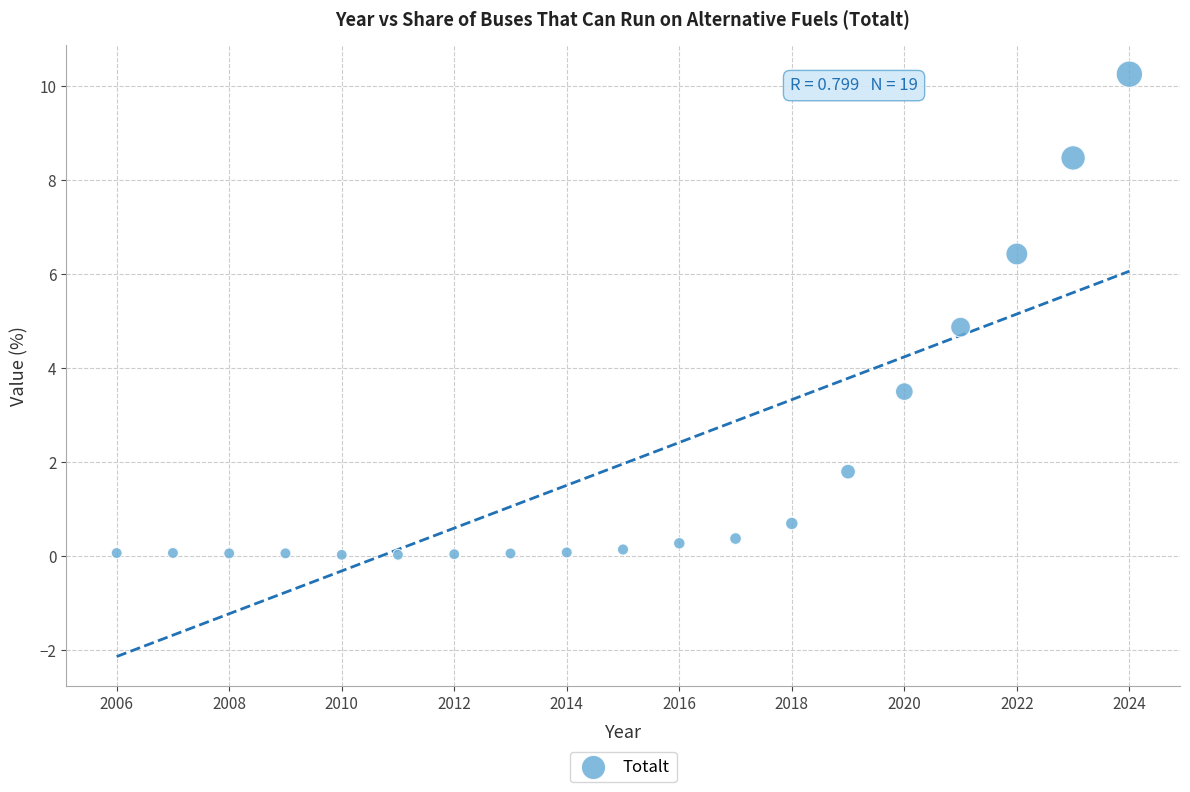

What is the range of Y values (max minus min)?

10.2